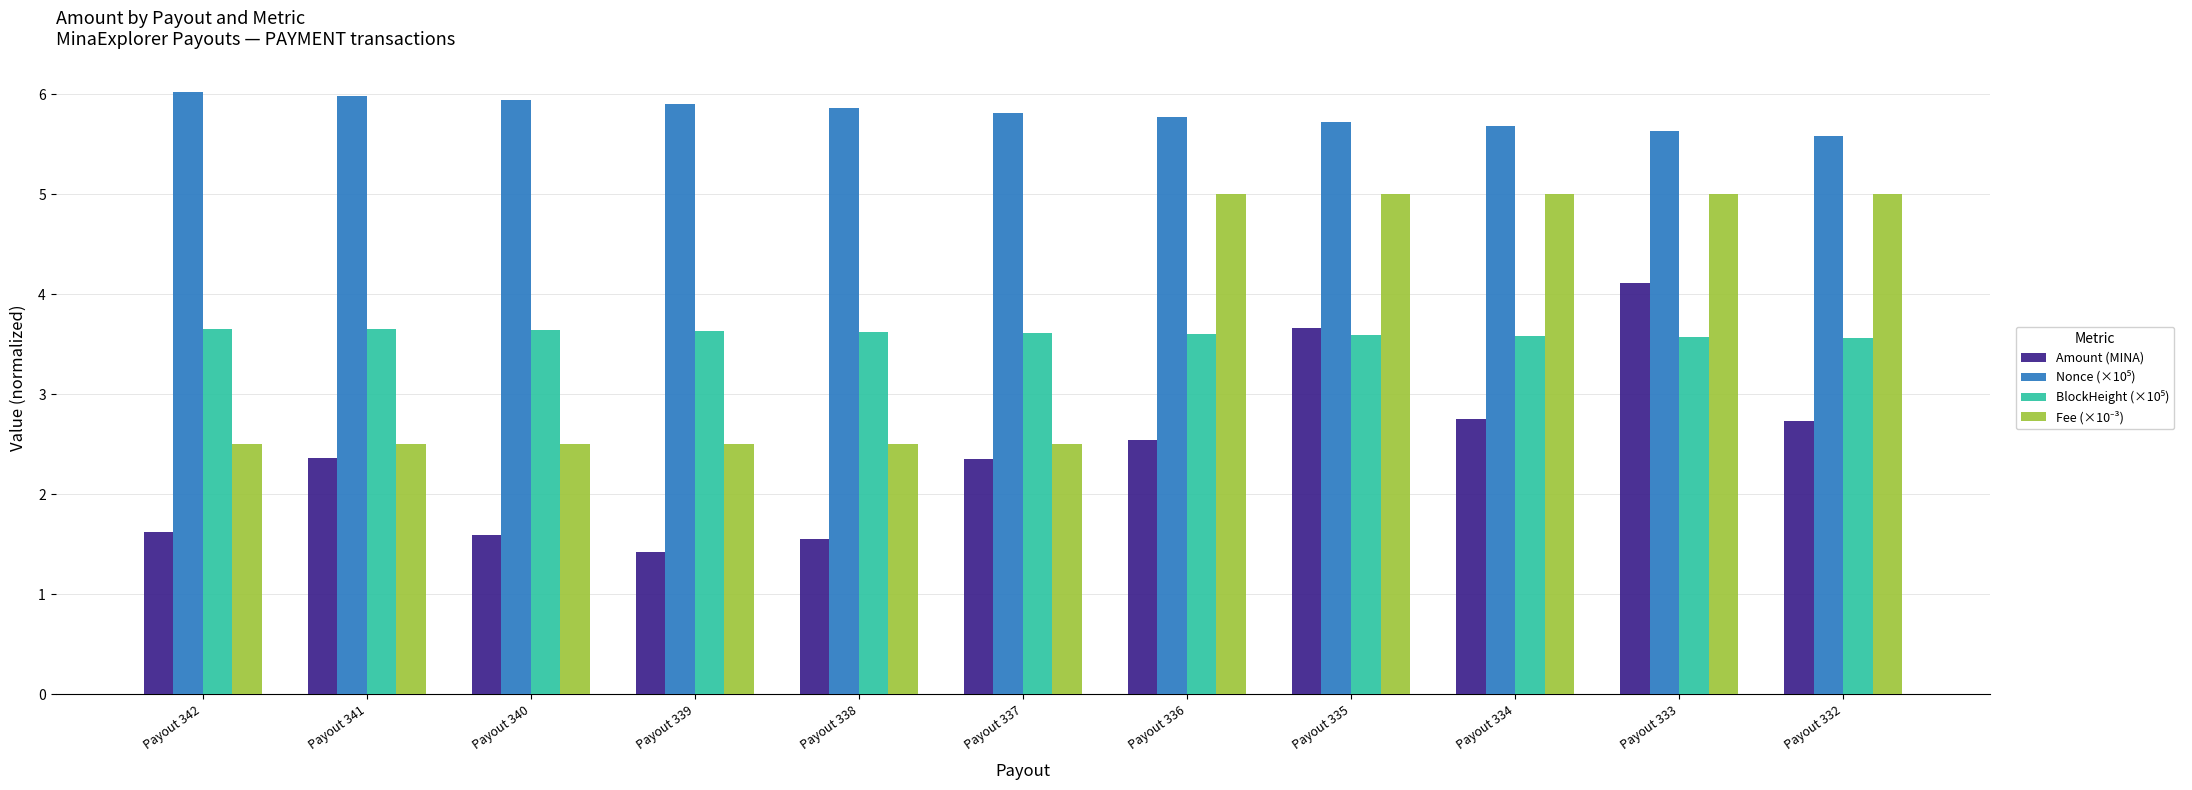

What is the highest value of the Amount (MINA) series?

4.1